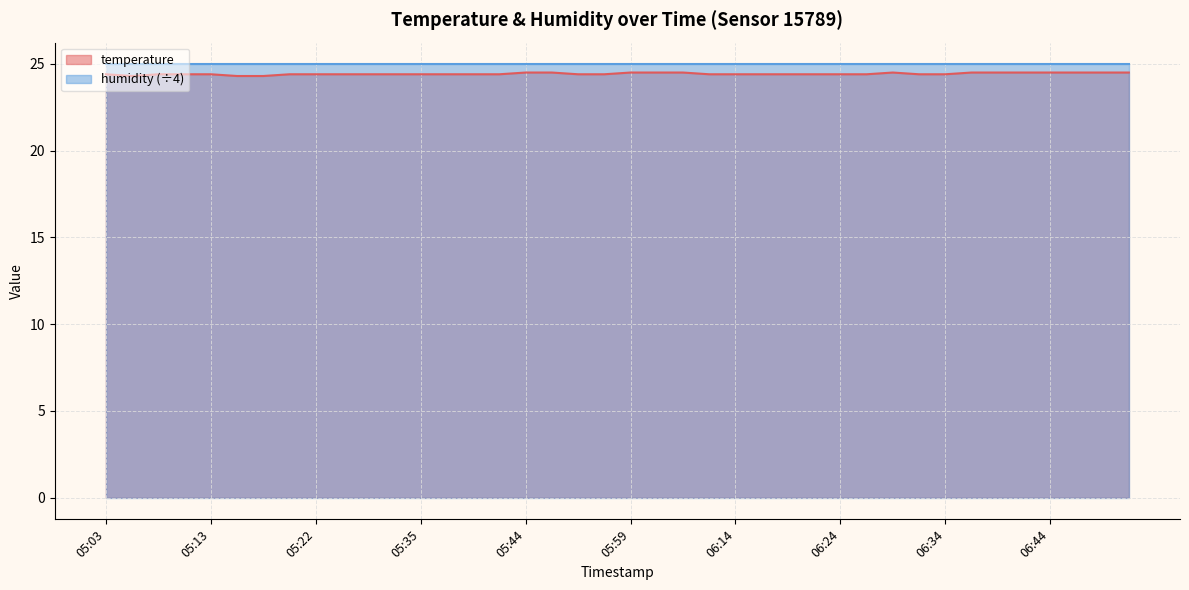

How many values are between 24 and 25?

40